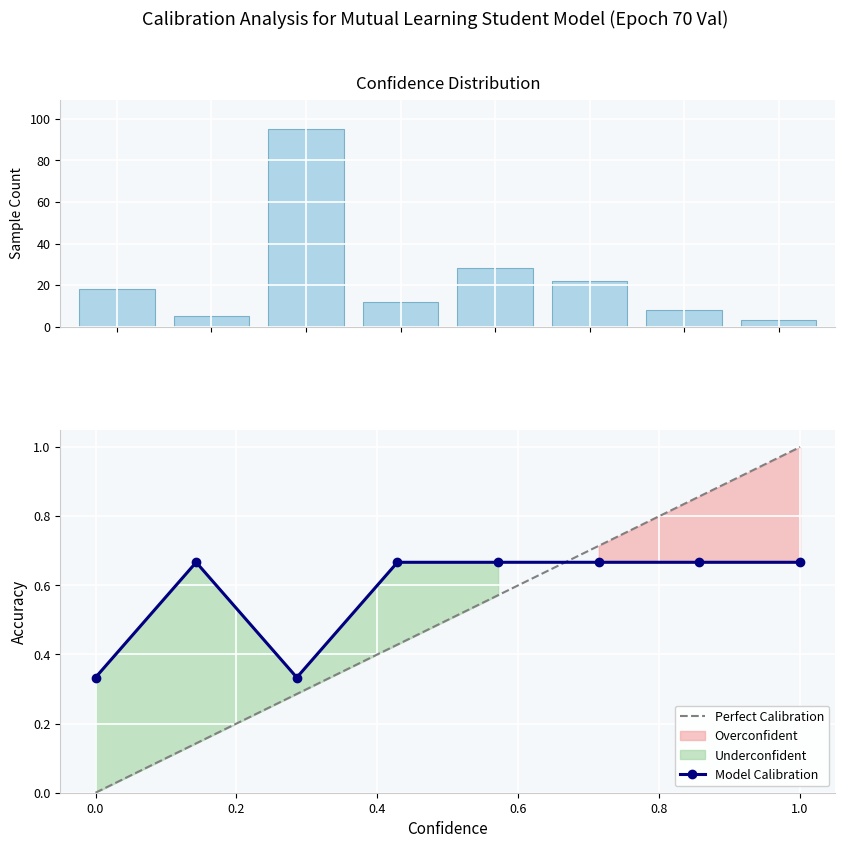

Which label corresponds to the largest value in the chart?

2